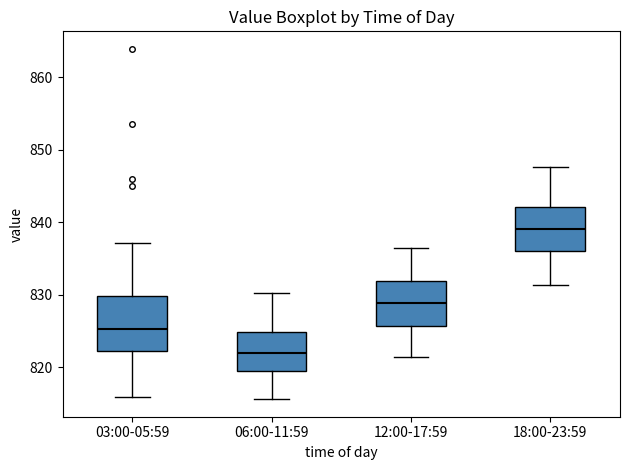

Which box's median line is the highest?

18:00-23:59